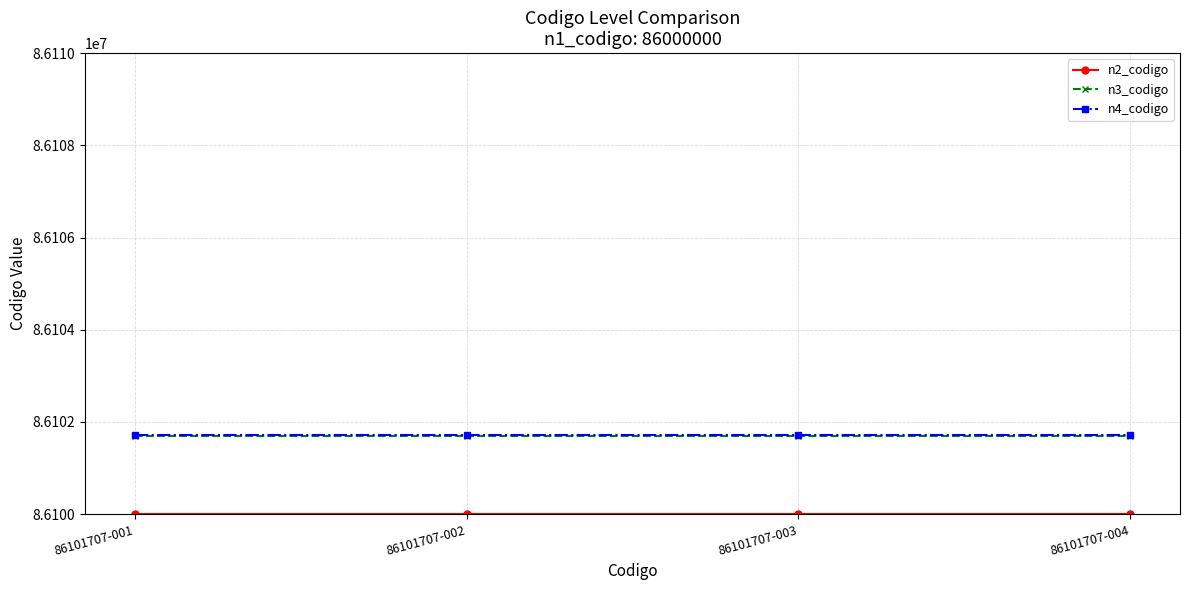

At how many categories does at least one series exceed 86101468?

4